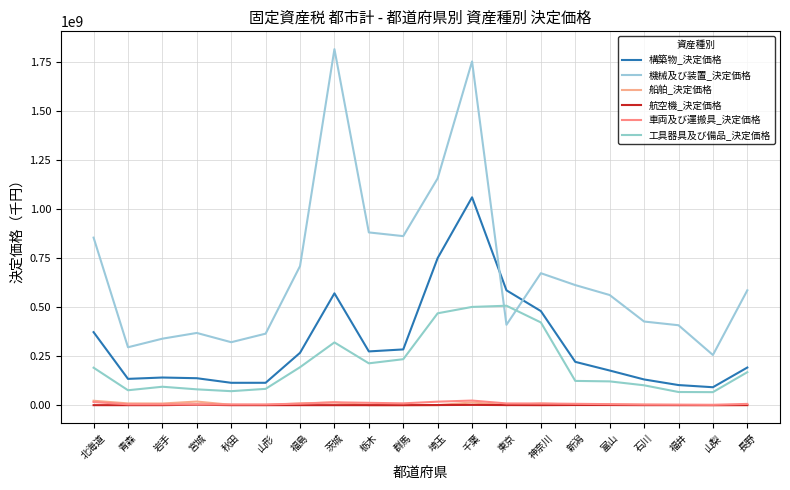

Count the number of data series in this chart.

6